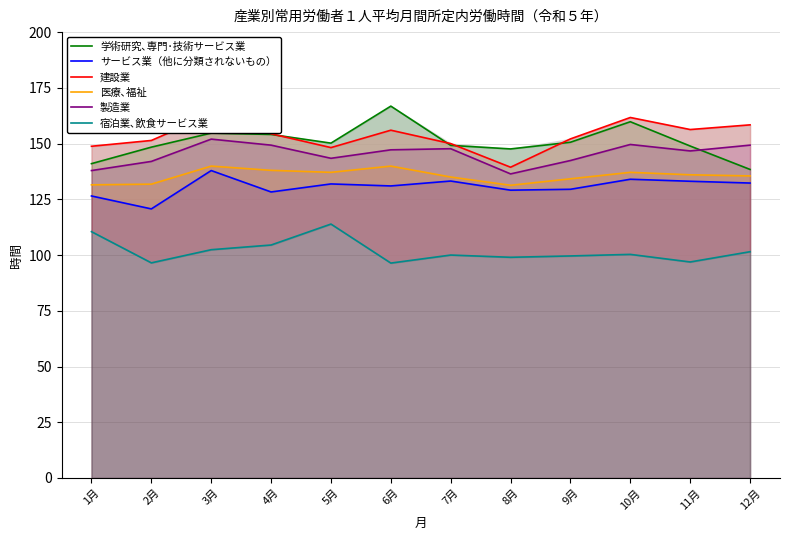

Which category has the lowest value across all series?

6月